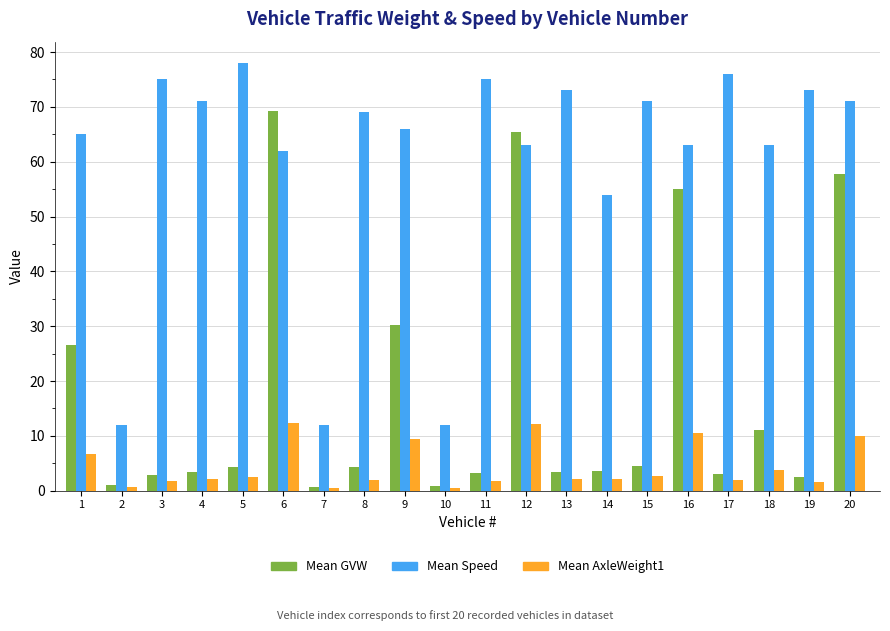

The Mean Speed series shows 45.2 at 8. True or false?

False